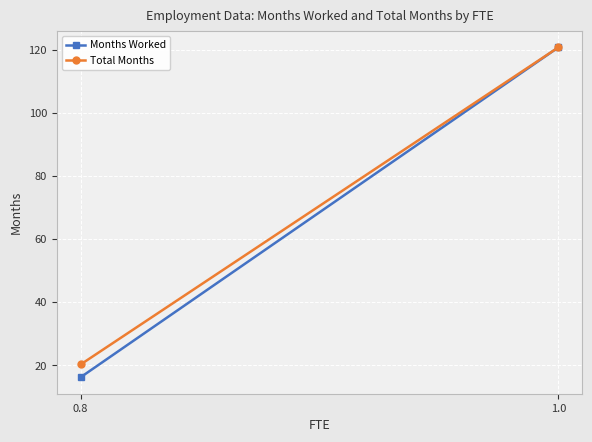

Which category has the highest value across all series?

1.0